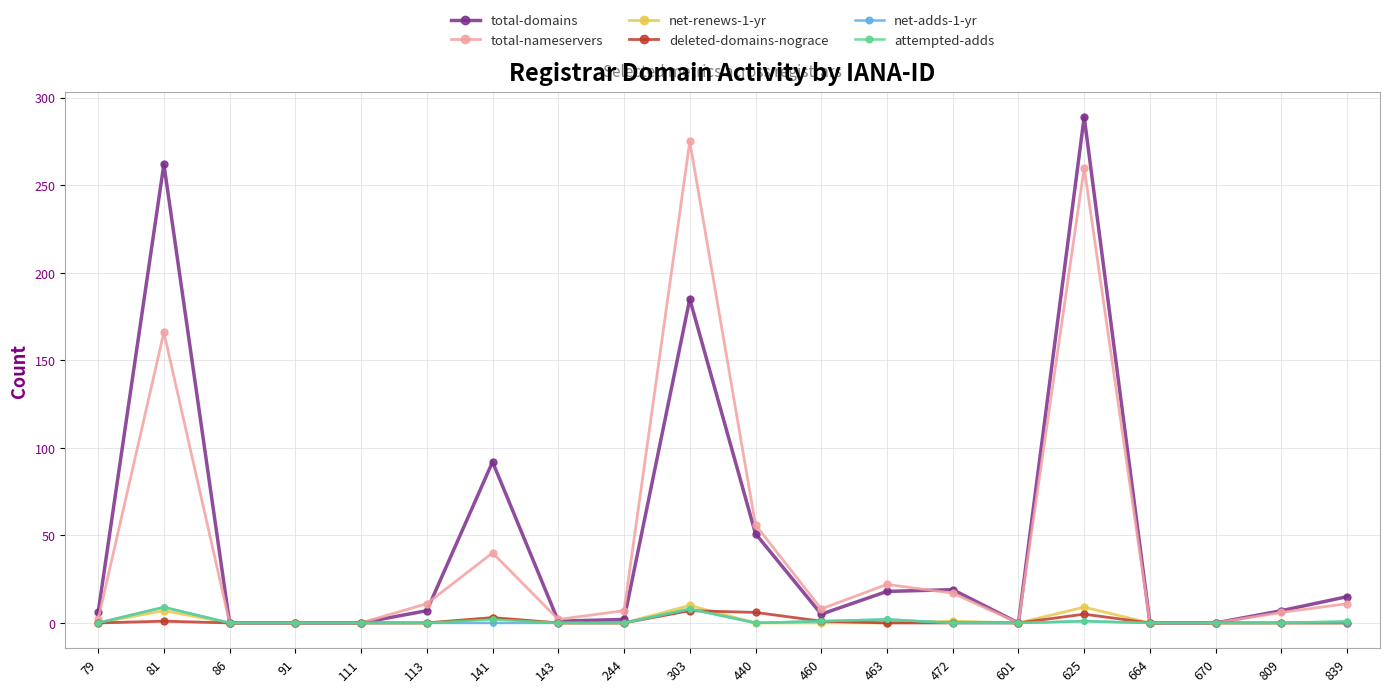

The total-nameservers series shows 8 at 460. True or false?

True